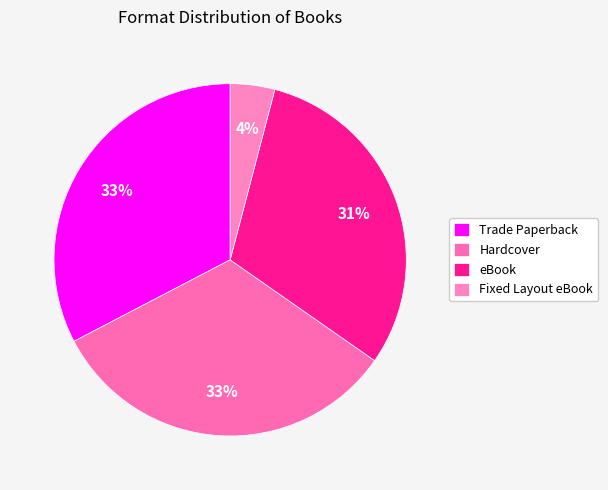

Rank the categories by value from highest to lowest.

Trade Paperback, Hardcover, eBook, Fixed Layout eBook